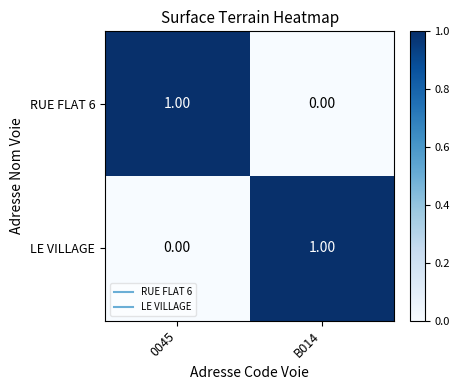

Rank the categories by LE VILLAGE value from highest to lowest.

B014, 0045